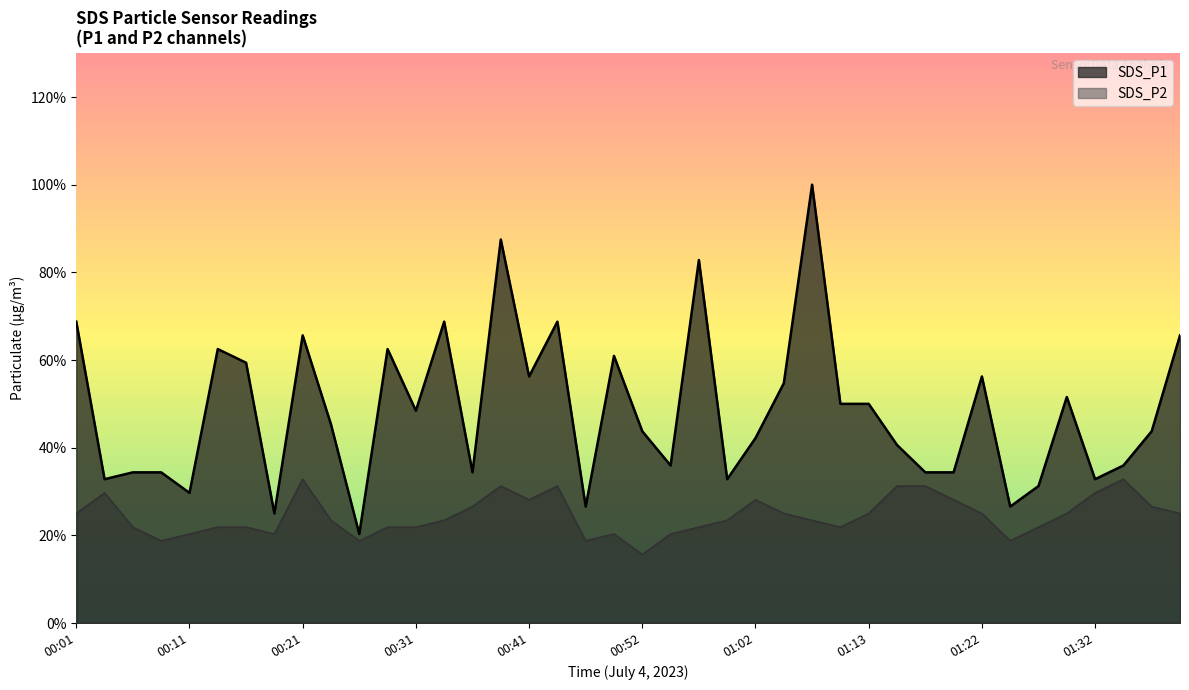

Is it true that SDS_P1 equals 3.3 at 01:08?

False